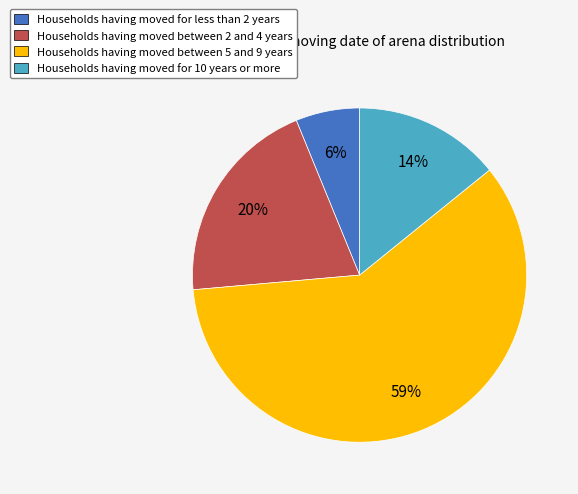

Between Households having moved for less than 2 years and Households having moved between 2 and 4 years, which is larger?

Households having moved between 2 and 4 years